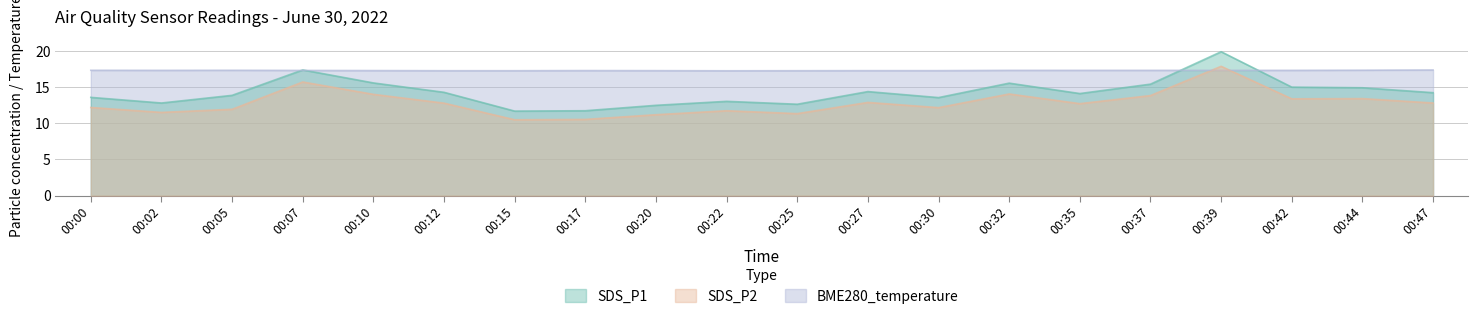

Rank the series by their maximum value, from highest to lowest.

SDS_P1, SDS_P2, BME280_temperature